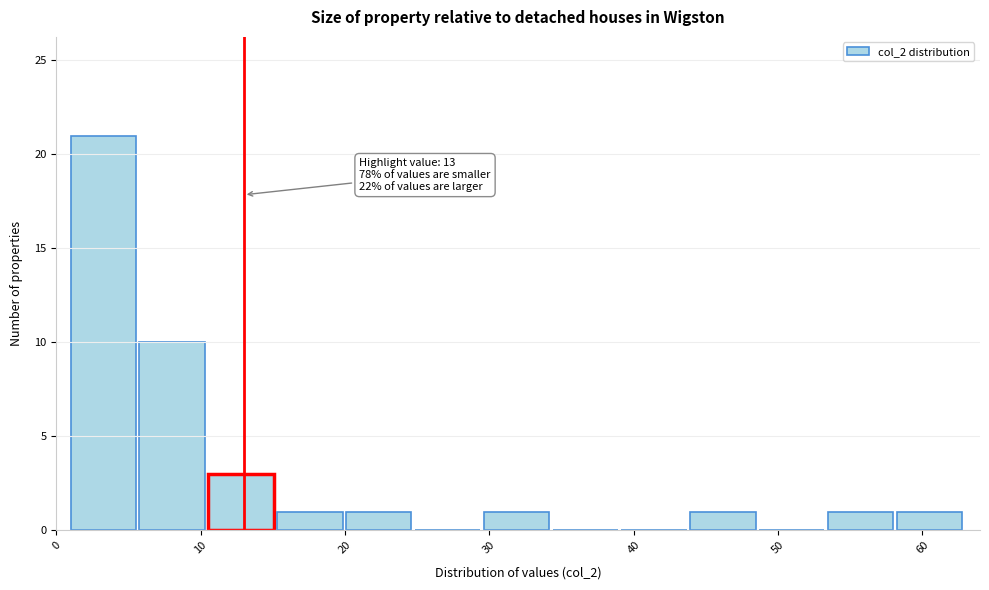

Over which range of the x-axis is the bar tallest?

1 to 6